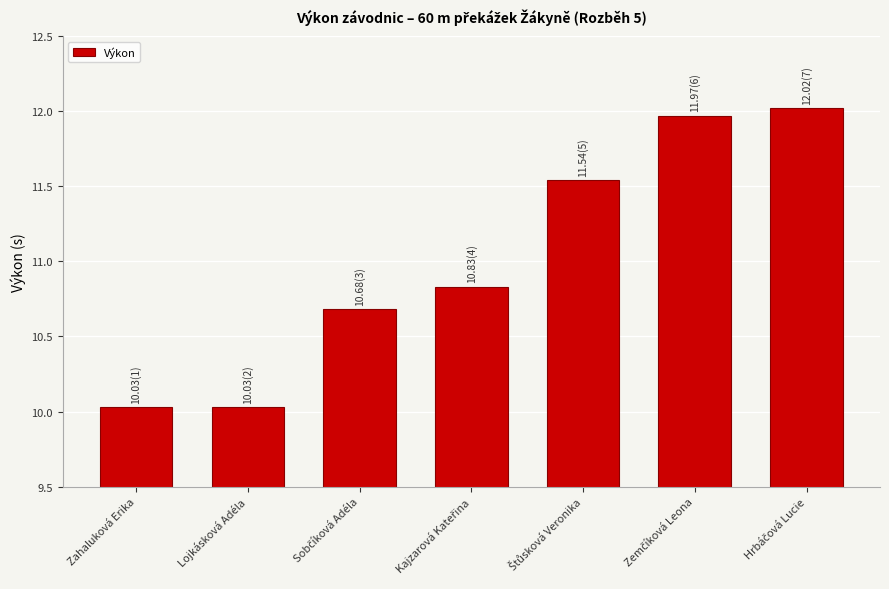

Read the value at Zahaluková Erika.

10.0